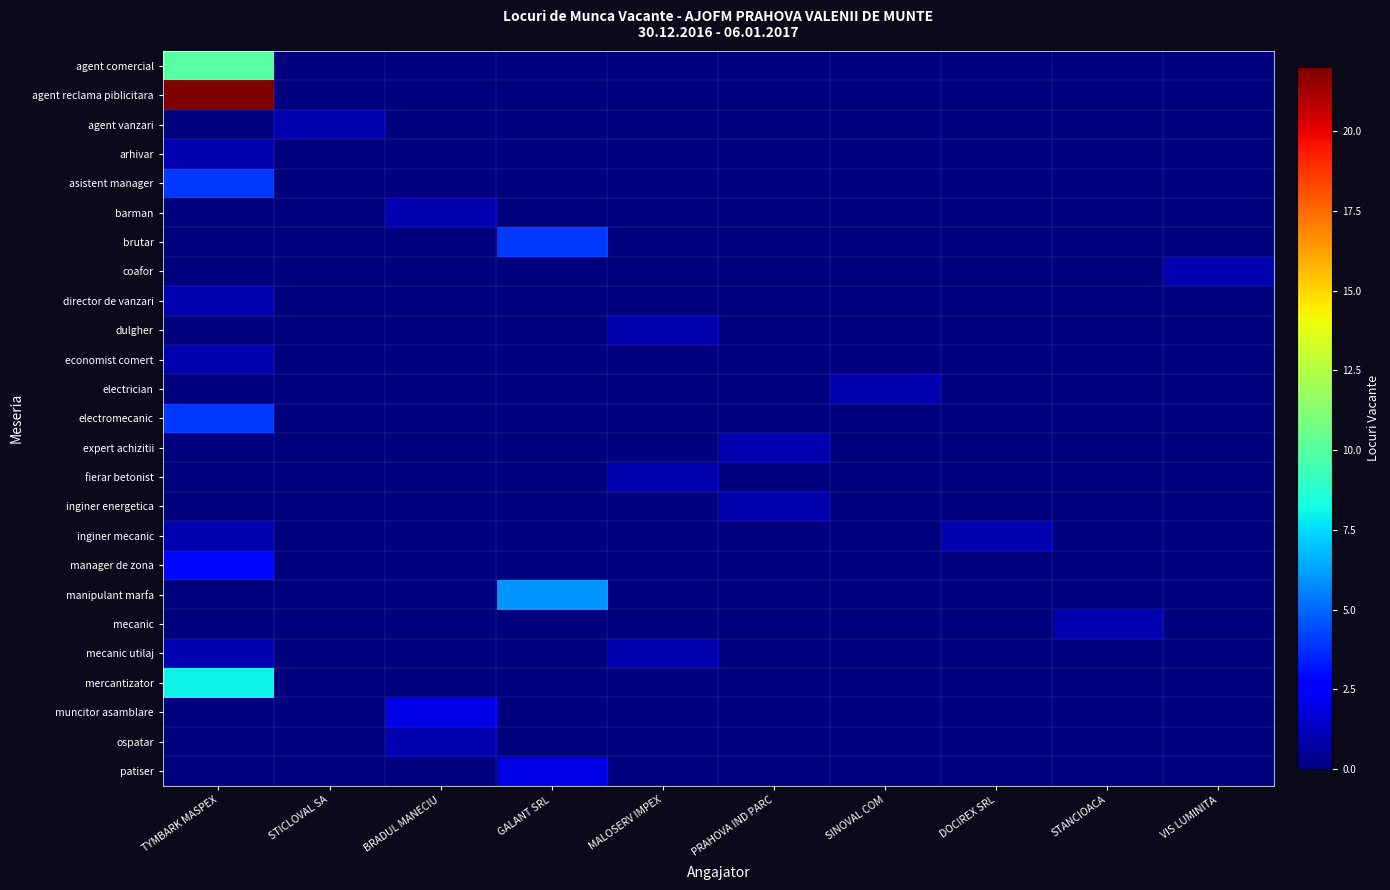

At BRADUL MANECIU, list the series in order from largest to smallest.

muncitor asamblare, barman, ospatar, agent comercial, agent reclama piblicitara, agent vanzari, arhivar, asistent manager, brutar, coafor, director de vanzari, dulgher, economist comert, electrician, electromecanic, expert achizitii, fierar betonist, inginer energetica, inginer mecanic, manager de zona, manipulant marfa, mecanic, mecanic utilaj, mercantizator, patiser